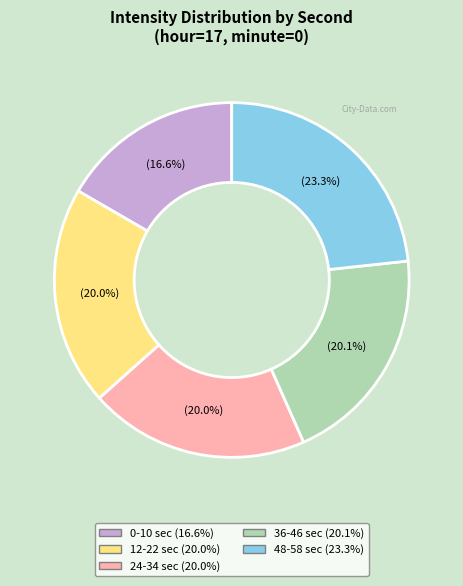

Is there a majority slice in this chart?

No